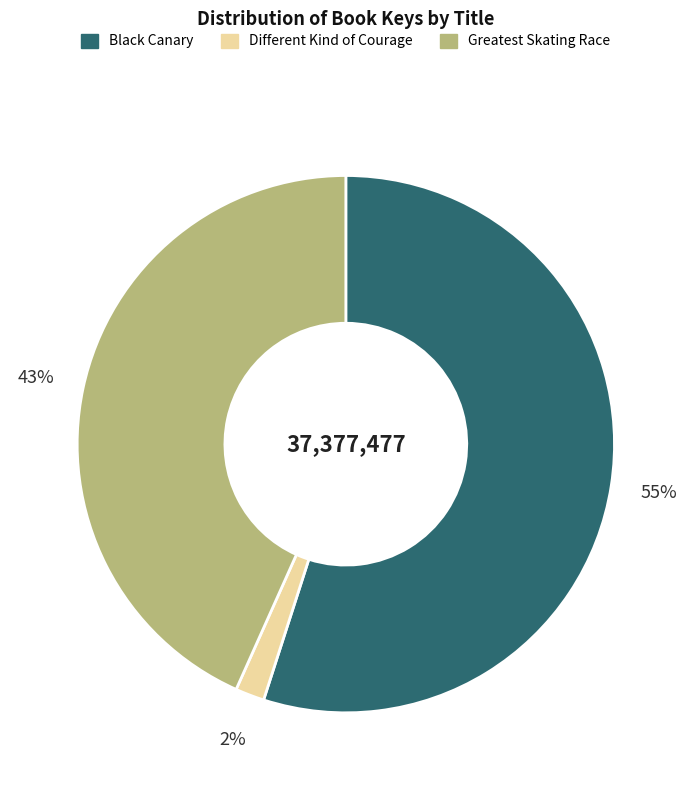

What is the largest slice in the pie chart?

Black Canary